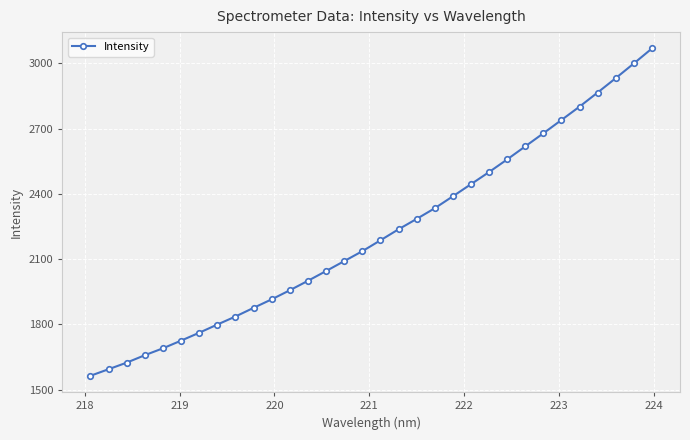

True or false: the data has more than 2 interior local peaks.

False